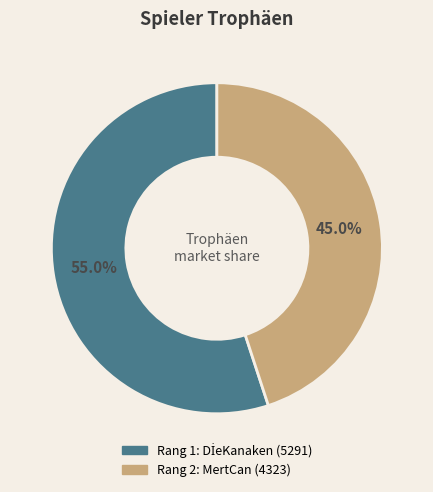

Does any single category account for the majority?

Yes